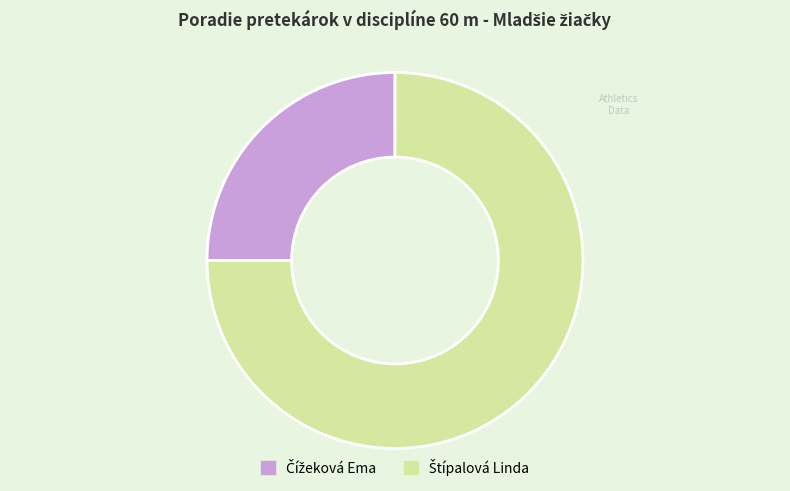

Is there a majority slice in this chart?

Yes